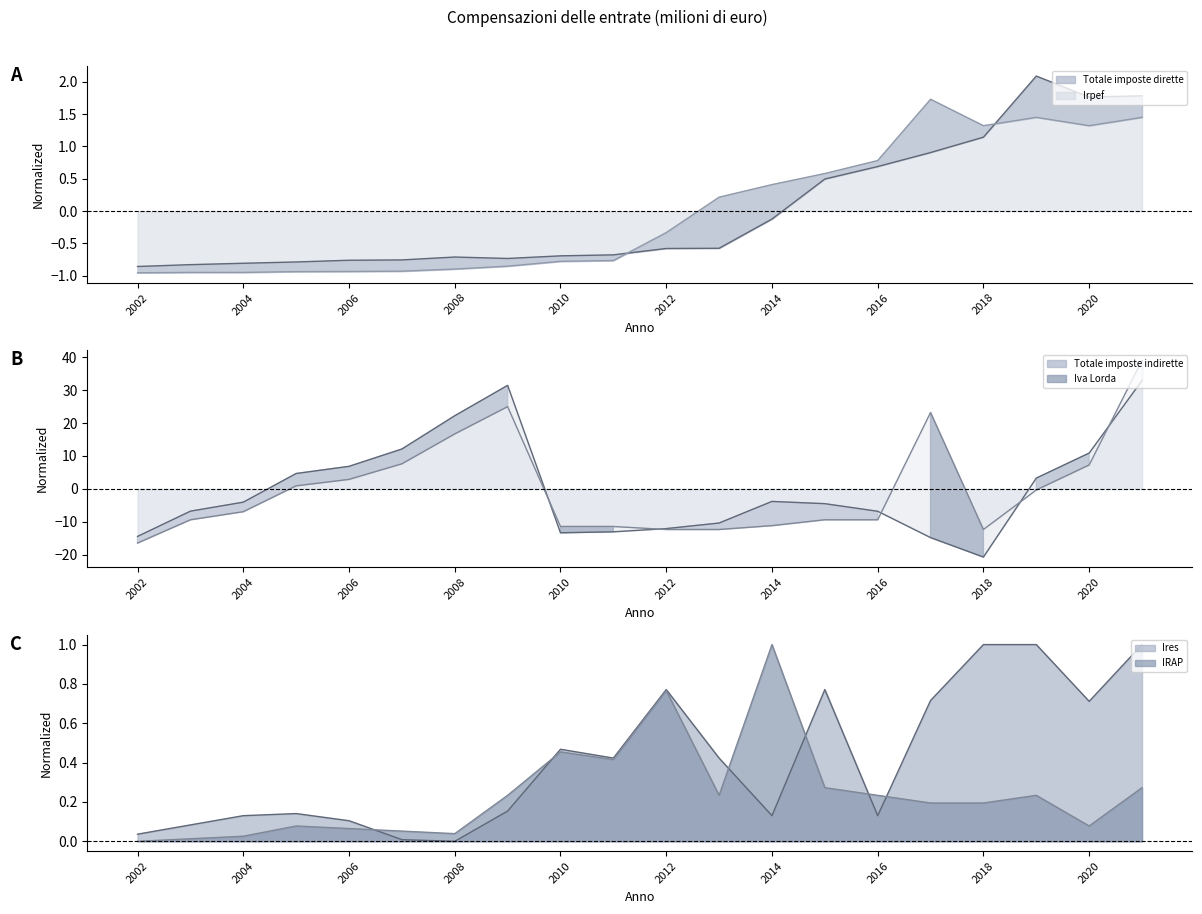

Rank the categories by IRAP value from highest to lowest.

2014, 2012, 2010, 2011, 2015, 2021, 2009, 2013, 2016, 2019, 2017, 2018, 2005, 2020, 2006, 2007, 2008, 2004, 2003, 2002